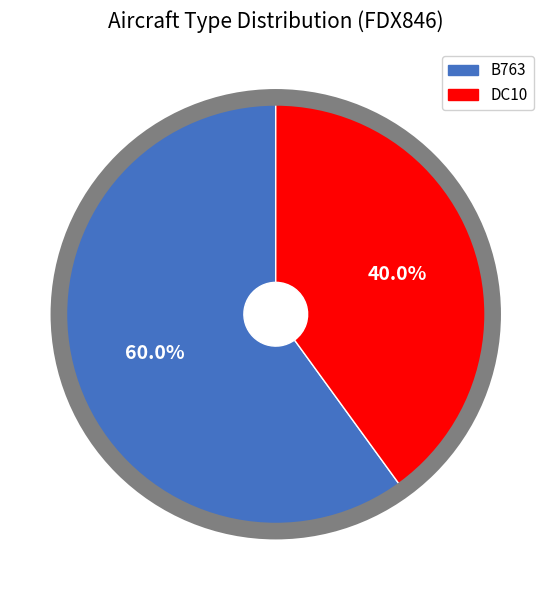

To the nearest percent, what is the combined percentage of DC10 and B763?

100%